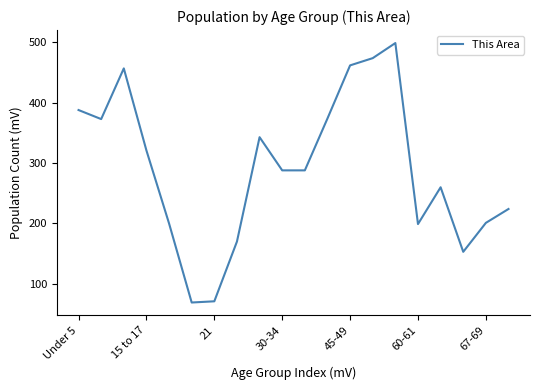

What is the difference between the maximum and minimum values?

430